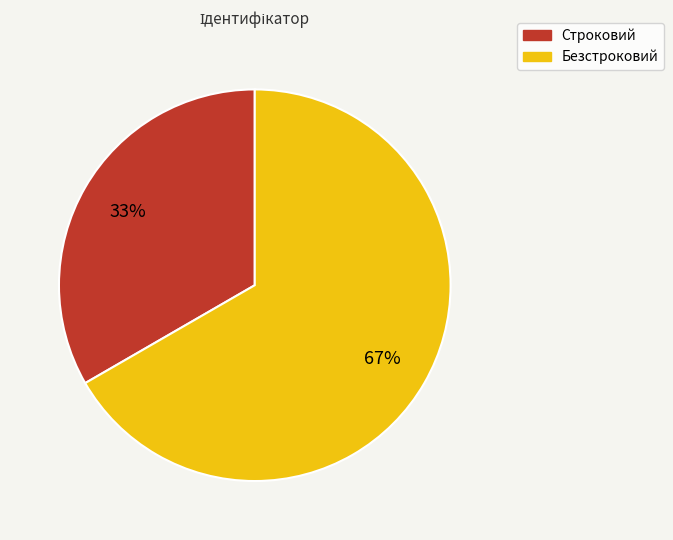

What is the ratio of the value at Безстроковий to the value at Строковий?

2.0